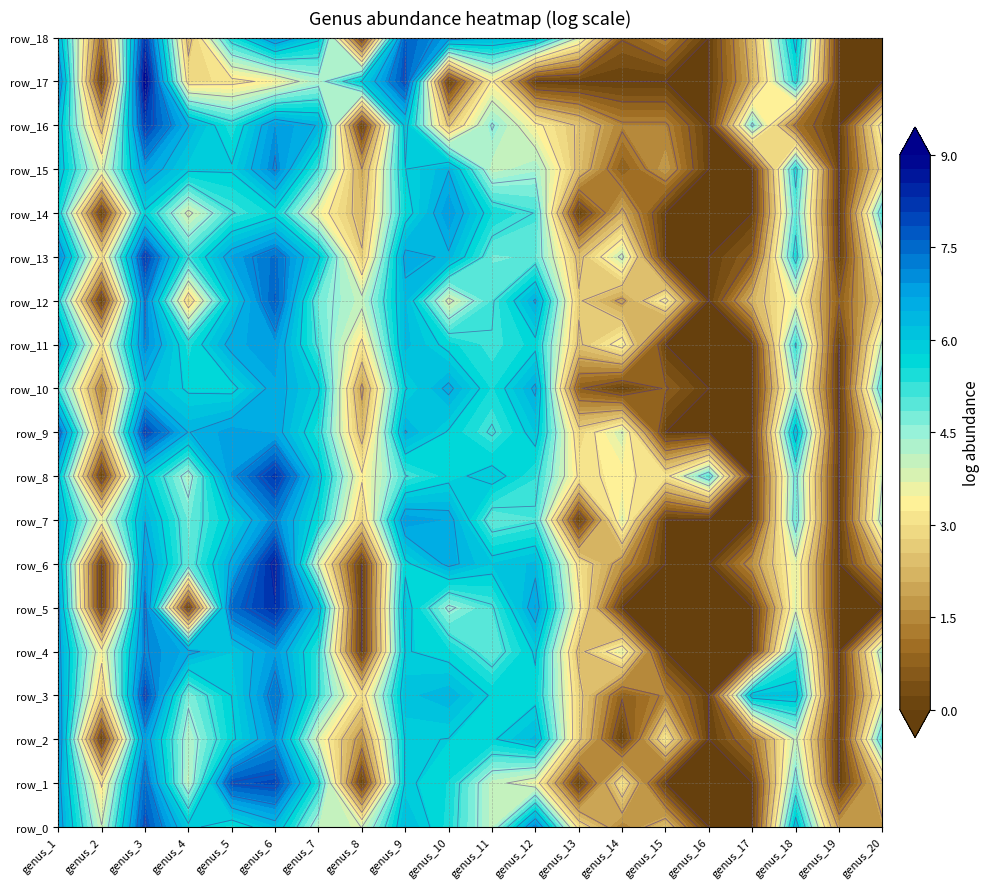

Reading left to right, what are all the values shown in this chart?

row_0: genus_1=6.7	genus_2=3.9	genus_3=7.8	genus_4=5.9	genus_5=5.4	genus_6=6.2	genus_7=4.1	genus_8=3.9	genus_9=6.3	genus_10=5.4	genus_11=4.0	genus_12=7.1	genus_13=3.0	genus_14=1.4	genus_15=2.4	genus_16=0.0	genus_17=0.0	genus_18=6.1	genus_19=1.8	genus_20=1.8
row_1: genus_1=6.6	genus_2=3.1	genus_3=7.4	genus_4=4.0	genus_5=7.8	genus_6=7.9	genus_7=5.3	genus_8=0.0	genus_9=5.9	genus_10=5.5	genus_11=4.0	genus_12=3.5	genus_13=0.0	genus_14=3.1	genus_15=0.0	genus_16=0.0	genus_17=0.0	genus_18=4.8	genus_19=0.0	genus_20=2.5
row_2: genus_1=7.0	genus_2=0.0	genus_3=6.8	genus_4=4.2	genus_5=5.7	genus_6=6.9	genus_7=3.7	genus_8=1.6	genus_9=5.8	genus_10=5.8	genus_11=5.7	genus_12=6.3	genus_13=2.7	genus_14=0.0	genus_15=3.2	genus_16=0.0	genus_17=1.1	genus_18=4.0	genus_19=0.0	genus_20=5.1
row_3: genus_1=6.7	genus_2=2.7	genus_3=7.9	genus_4=4.6	genus_5=5.8	genus_6=7.3	genus_7=5.2	genus_8=2.9	genus_9=6.1	genus_10=6.4	genus_11=5.7	genus_12=5.6	genus_13=2.8	genus_14=0.7	genus_15=1.4	genus_16=0.0	genus_17=6.1	genus_18=6.1	genus_19=0.0	genus_20=3.4
row_4: genus_1=6.6	genus_2=3.4	genus_3=7.1	genus_4=6.6	genus_5=6.0	genus_6=6.9	genus_7=5.2	genus_8=0.0	genus_9=5.8	genus_10=5.6	genus_11=4.8	genus_12=5.9	genus_13=2.4	genus_14=3.7	genus_15=0.0	genus_16=0.0	genus_17=0.0	genus_18=5.1	genus_19=0.0	genus_20=4.3
row_5: genus_1=6.6	genus_2=0.0	genus_3=7.2	genus_4=0.0	genus_5=7.4	genus_6=8.3	genus_7=6.1	genus_8=0.0	genus_9=6.0	genus_10=4.4	genus_11=5.1	genus_12=6.7	genus_13=3.4	genus_14=0.0	genus_15=0.0	genus_16=0.0	genus_17=0.0	genus_18=3.7	genus_19=0.0	genus_20=0.0
row_6: genus_1=6.3	genus_2=0.0	genus_3=6.8	genus_4=4.8	genus_5=6.5	genus_6=8.5	genus_7=3.8	genus_8=0.0	genus_9=5.7	genus_10=6.6	genus_11=6.0	genus_12=6.3	genus_13=3.0	genus_14=1.6	genus_15=0.0	genus_16=0.0	genus_17=1.6	genus_18=3.7	genus_19=0.0	genus_20=2.1
row_7: genus_1=6.4	genus_2=3.6	genus_3=6.4	genus_4=4.8	genus_5=5.8	genus_6=7.1	genus_7=5.5	genus_8=2.7	genus_9=6.9	genus_10=6.7	genus_11=4.8	genus_12=5.1	genus_13=0.0	genus_14=3.7	genus_15=0.0	genus_16=0.0	genus_17=0.0	genus_18=4.8	genus_19=0.0	genus_20=4.2
row_8: genus_1=5.9	genus_2=0.0	genus_3=5.8	genus_4=4.2	genus_5=6.9	genus_6=8.2	genus_7=6.0	genus_8=3.3	genus_9=5.1	genus_10=5.6	genus_11=6.0	genus_12=5.3	genus_13=3.1	genus_14=3.3	genus_15=3.0	genus_16=5.0	genus_17=0.0	genus_18=4.7	genus_19=0.0	genus_20=3.8
row_9: genus_1=7.5	genus_2=2.3	genus_3=7.9	genus_4=6.4	genus_5=6.8	genus_6=6.6	genus_7=5.4	genus_8=2.3	genus_9=6.5	genus_10=5.7	genus_11=5.1	genus_12=6.0	genus_13=2.8	genus_14=3.9	genus_15=0.0	genus_16=0.0	genus_17=0.0	genus_18=6.1	genus_19=0.0	genus_20=3.4
row_10: genus_1=5.1	genus_2=1.4	genus_3=6.3	genus_4=5.7	genus_5=5.6	genus_6=6.6	genus_7=5.9	genus_8=1.8	genus_9=5.7	genus_10=6.5	genus_11=5.5	genus_12=6.5	genus_13=0.7	genus_14=0.0	genus_15=0.7	genus_16=0.0	genus_17=0.0	genus_18=4.3	genus_19=0.0	genus_20=5.1
row_11: genus_1=6.6	genus_2=3.1	genus_3=7.1	genus_4=5.4	genus_5=6.6	genus_6=6.8	genus_7=5.0	genus_8=3.1	genus_9=6.3	genus_10=5.6	genus_11=5.2	genus_12=5.7	genus_13=2.5	genus_14=3.5	genus_15=0.0	genus_16=0.0	genus_17=0.0	genus_18=5.2	genus_19=0.0	genus_20=4.0
row_12: genus_1=5.4	genus_2=0.0	genus_3=7.1	genus_4=2.8	genus_5=5.9	genus_6=7.6	genus_7=4.7	genus_8=4.0	genus_9=6.3	genus_10=3.7	genus_11=5.1	genus_12=6.5	genus_13=2.6	genus_14=1.8	genus_15=3.4	genus_16=0.0	genus_17=2.2	genus_18=3.6	genus_19=0.7	genus_20=2.7
row_13: genus_1=7.1	genus_2=2.9	genus_3=8.0	genus_4=5.2	genus_5=6.7	genus_6=7.5	genus_7=5.9	genus_8=2.6	genus_9=6.6	genus_10=6.4	genus_11=4.8	genus_12=4.9	genus_13=2.4	genus_14=4.0	genus_15=0.0	genus_16=0.0	genus_17=0.7	genus_18=5.4	genus_19=0.0	genus_20=3.6
row_14: genus_1=5.5	genus_2=0.0	genus_3=5.7	genus_4=3.7	genus_5=5.1	genus_6=5.6	genus_7=3.5	genus_8=2.3	genus_9=5.5	genus_10=6.9	genus_11=5.5	genus_12=5.1	genus_13=0.0	genus_14=2.1	genus_15=0.0	genus_16=0.0	genus_17=0.0	genus_18=4.9	genus_19=0.0	genus_20=5.0
row_15: genus_1=6.1	genus_2=3.7	genus_3=6.8	genus_4=5.9	genus_5=5.8	genus_6=7.1	genus_7=5.1	genus_8=1.9	genus_9=5.8	genus_10=6.4	genus_11=4.0	genus_12=4.3	genus_13=2.4	genus_14=0.7	genus_15=1.8	genus_16=0.0	genus_17=0.0	genus_18=5.4	genus_19=0.0	genus_20=2.8
row_16: genus_1=6.1	genus_2=2.3	genus_3=8.0	genus_4=6.4	genus_5=5.4	genus_6=6.9	genus_7=6.4	genus_8=0.0	genus_9=6.0	genus_10=2.5	genus_11=4.6	genus_12=3.4	genus_13=2.5	genus_14=1.4	genus_15=1.4	genus_16=0.0	genus_17=4.7	genus_18=1.1	genus_19=0.0	genus_20=3.5
row_17: genus_1=7.1	genus_2=0.0	genus_3=8.9	genus_4=2.9	genus_5=3.0	genus_6=3.4	genus_7=4.2	genus_8=5.8	genus_9=7.8	genus_10=0.0	genus_11=3.3	genus_12=0.0	genus_13=0.0	genus_14=0.0	genus_15=0.0	genus_16=0.0	genus_17=2.1	genus_18=5.4	genus_19=0.0	genus_20=0.0
row_18: genus_1=6.2	genus_2=1.1	genus_3=8.1	genus_4=2.3	genus_5=5.5	genus_6=6.9	genus_7=5.9	genus_8=0.0	genus_9=7.6	genus_10=6.8	genus_11=6.3	genus_12=6.1	genus_13=3.8	genus_14=0.7	genus_15=1.4	genus_16=0.0	genus_17=2.3	genus_18=6.0	genus_19=0.0	genus_20=0.0